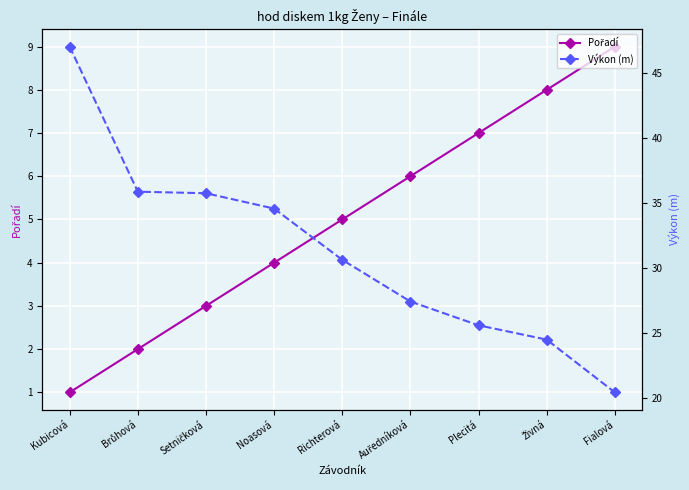

How many series are shown in this chart?

2